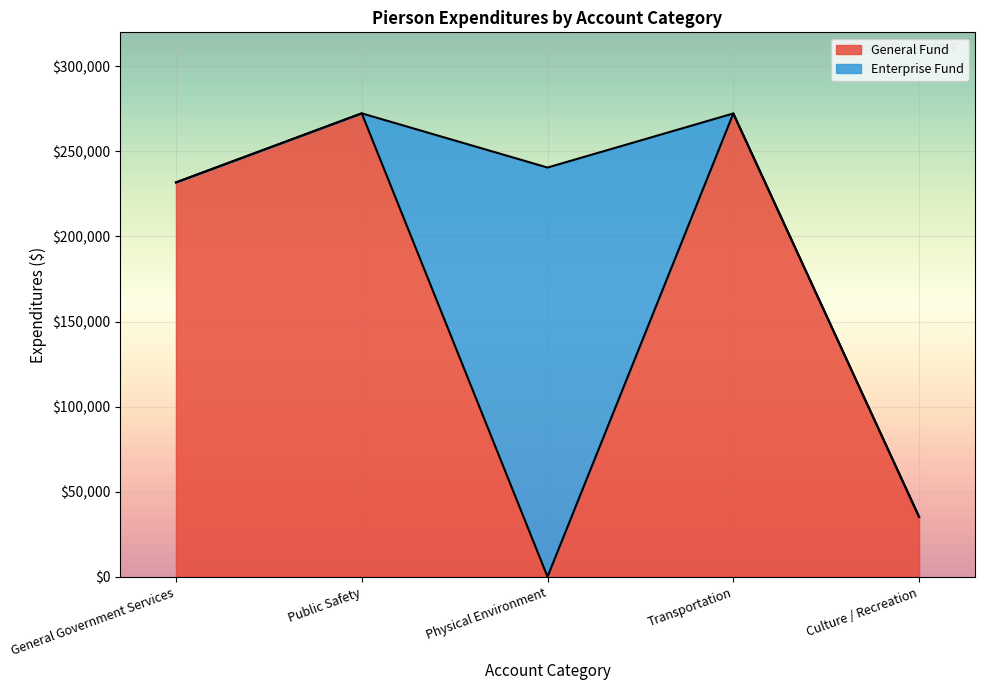

How many lines are shown in the chart?

2